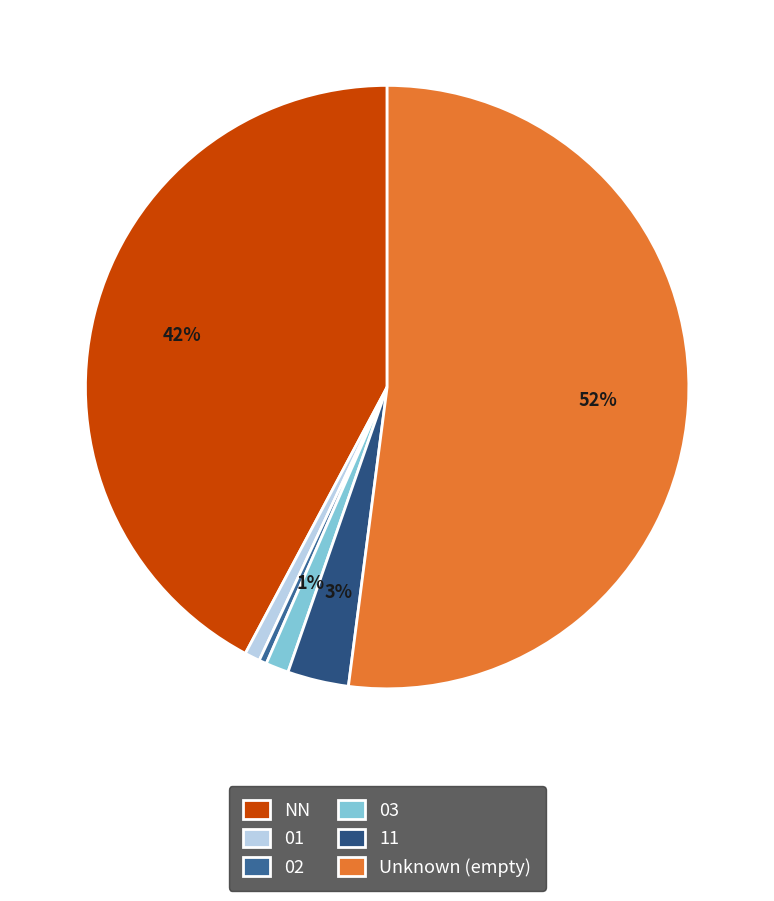

Do 01 and 03 together represent more than half of the pie?

No